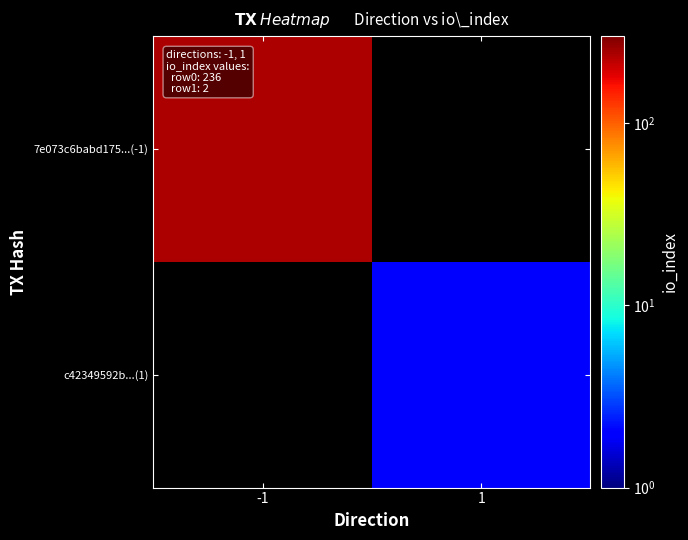

At which category does the chart reach its minimum across all series?

1